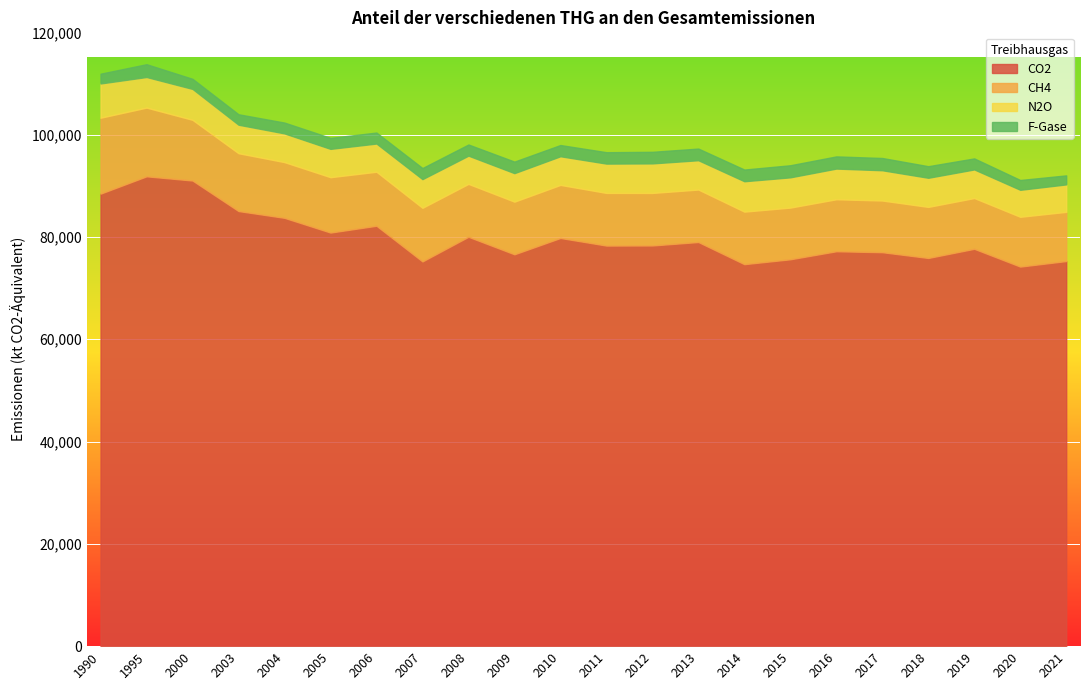

At which label is CH4 closest to 12228?

2000